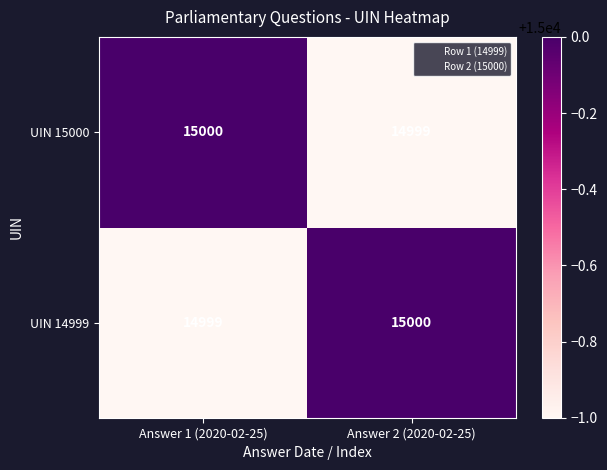

True or false: UIN 14999 has a value of 4919 at Answer 2 (2020-02-25).

False